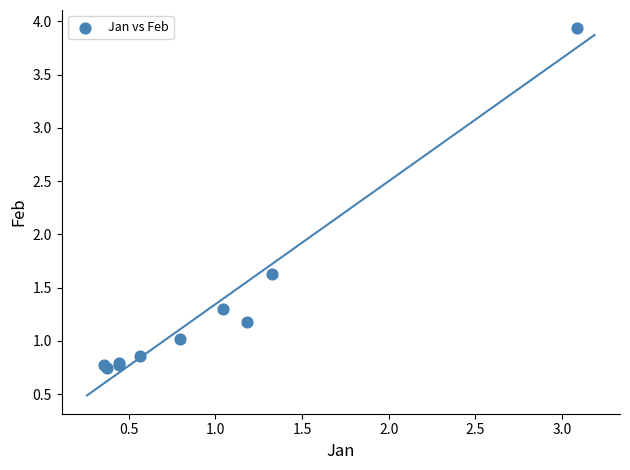

What Y value in the scatter plot is closest to 2?

1.6